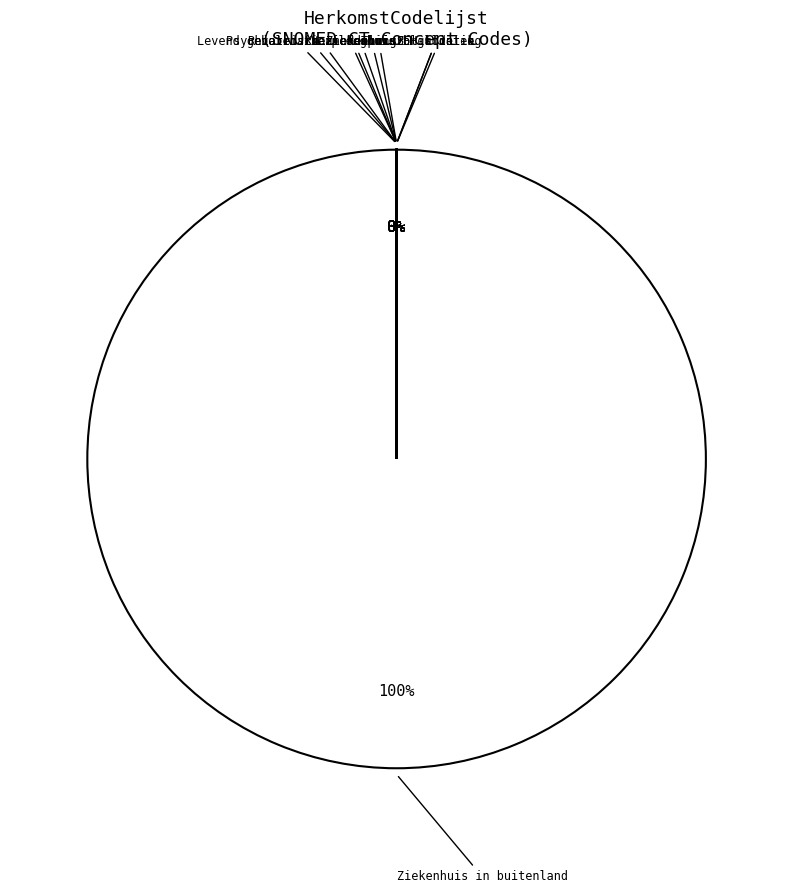

Which slice represents more than half of the pie?

Ziekenhuis in buitenland